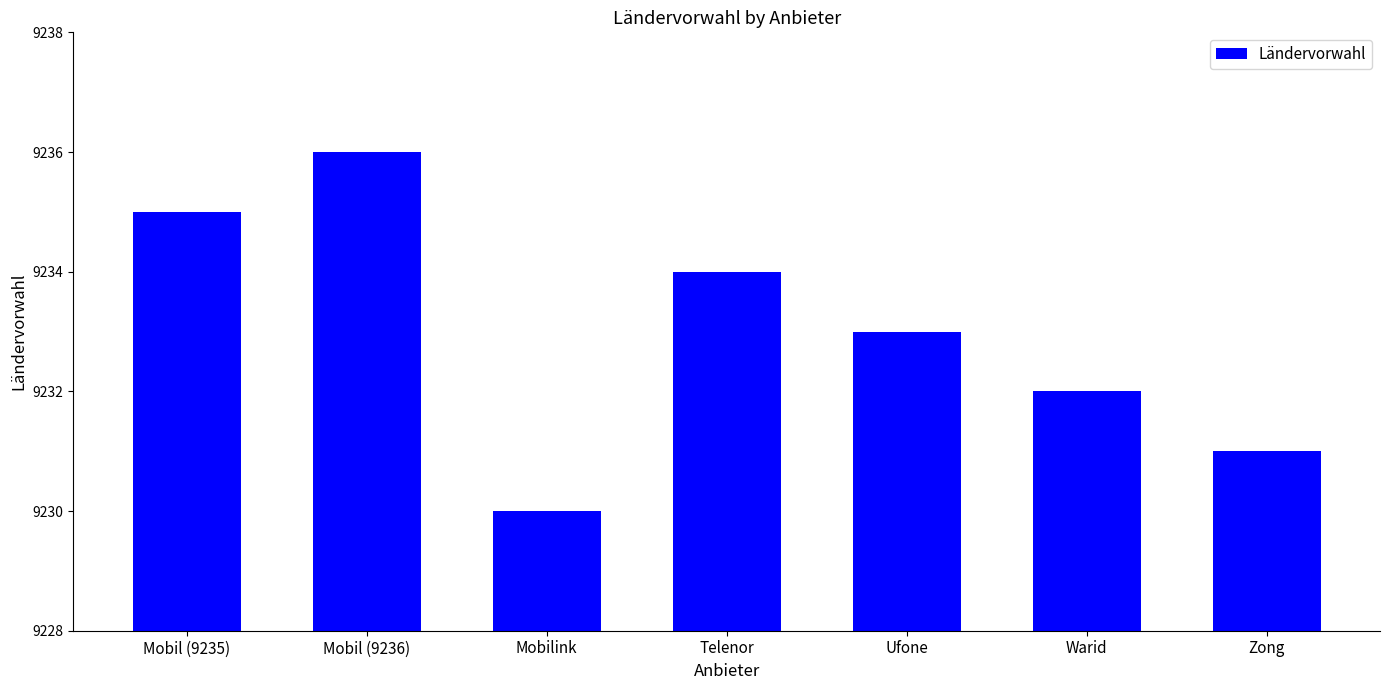

What is the sum of the values at Zong and Telenor?

18465